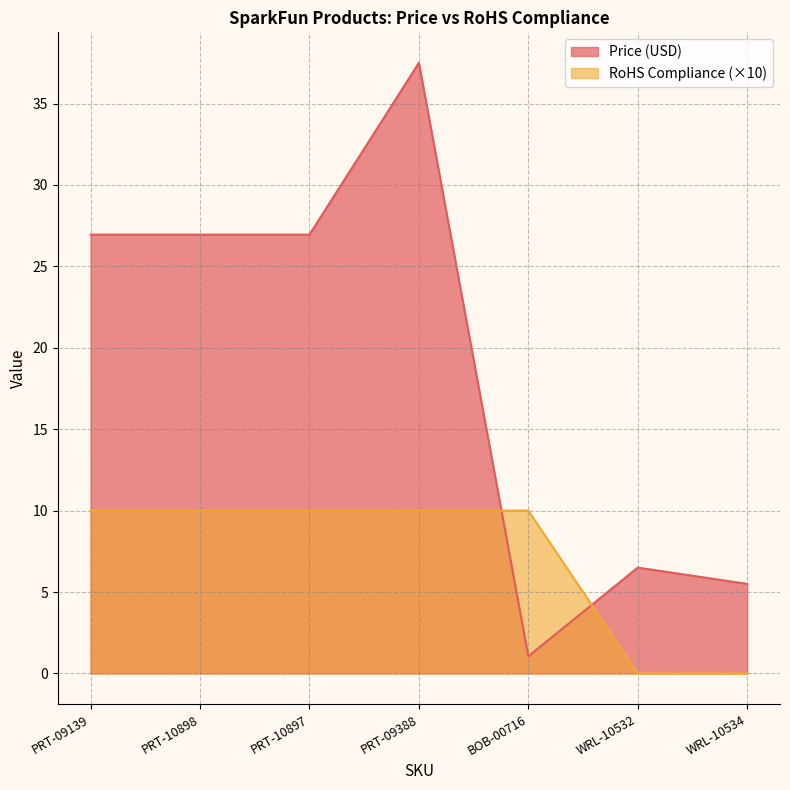

Which series has the largest range (max minus min)?

Price (USD)